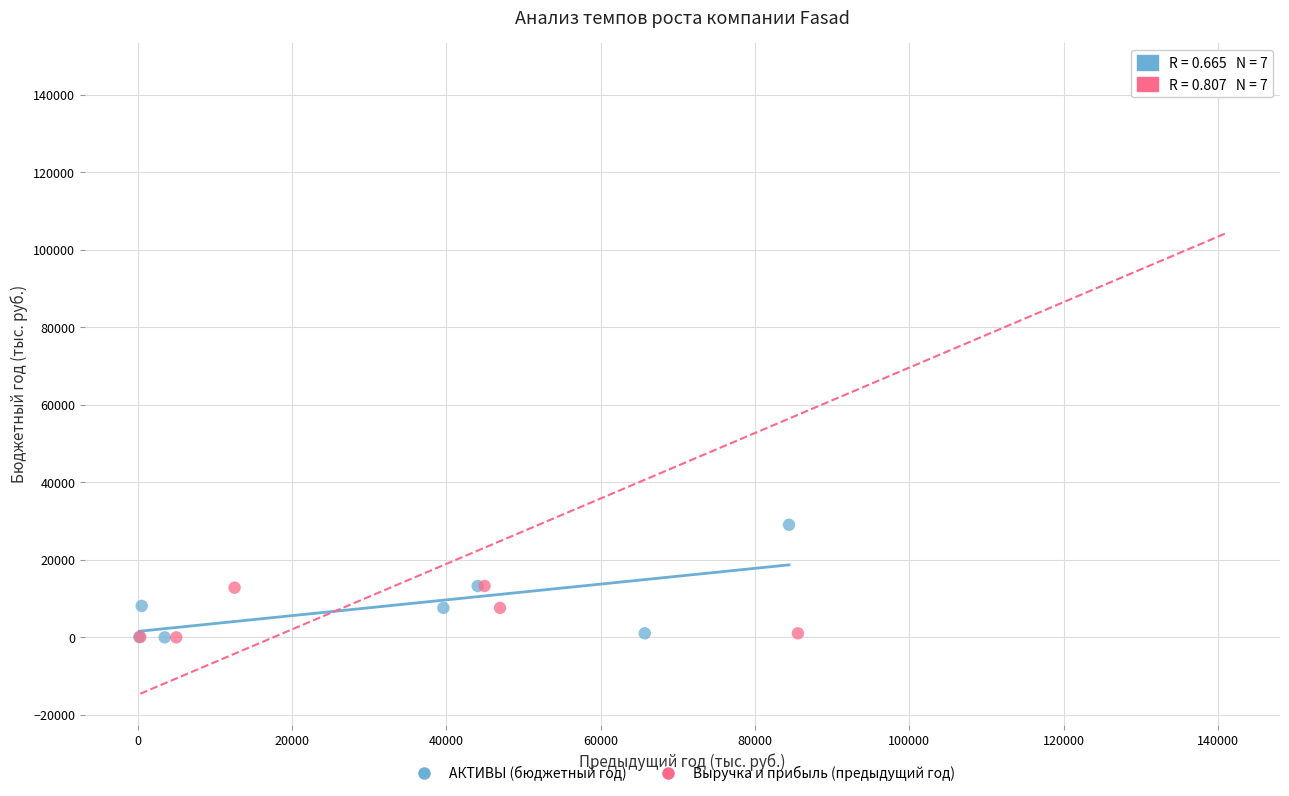

Which series contains the highest Y value?

Выручка и прибыль (предыдущий год)